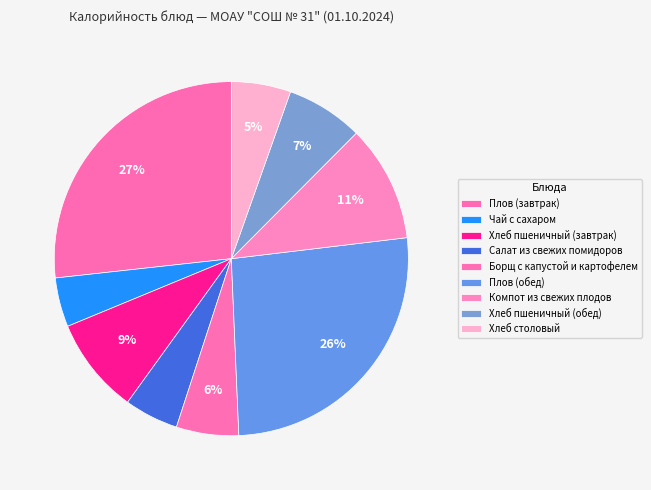

Does Хлеб пшеничный (завтрак) represent more than half of the total?

No